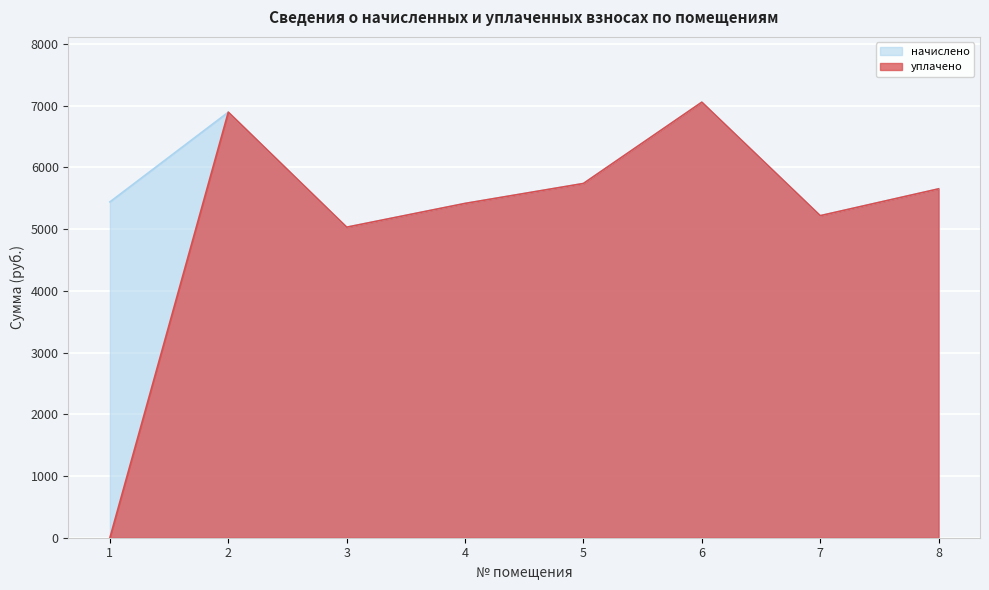

What is the lowest value of the начислено series?

5030.1